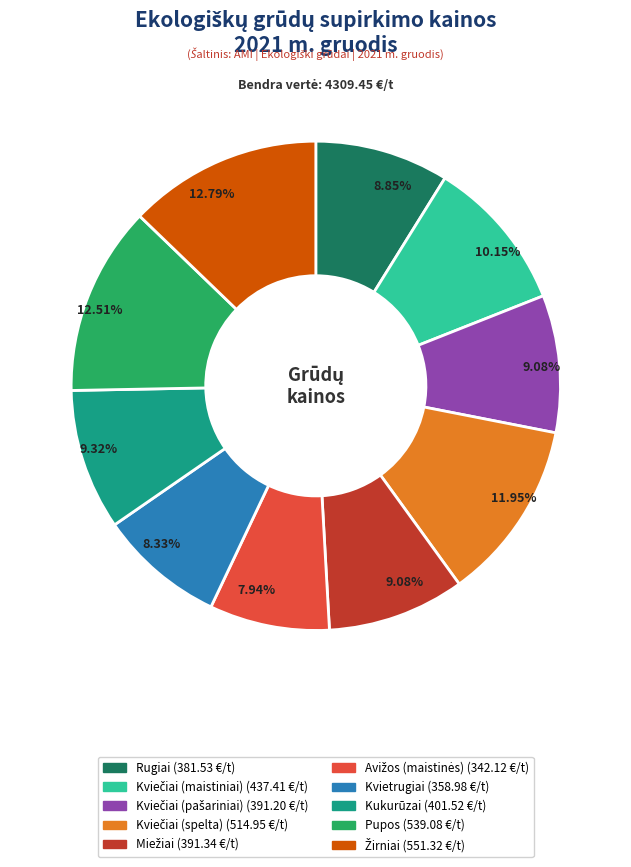

Does any single category account for the majority?

No